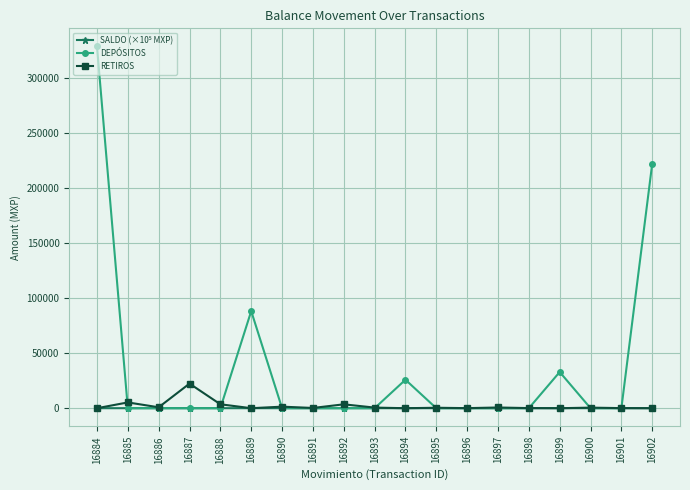

What is the difference between the maximum and minimum values in the RETIROS series?

22338.3